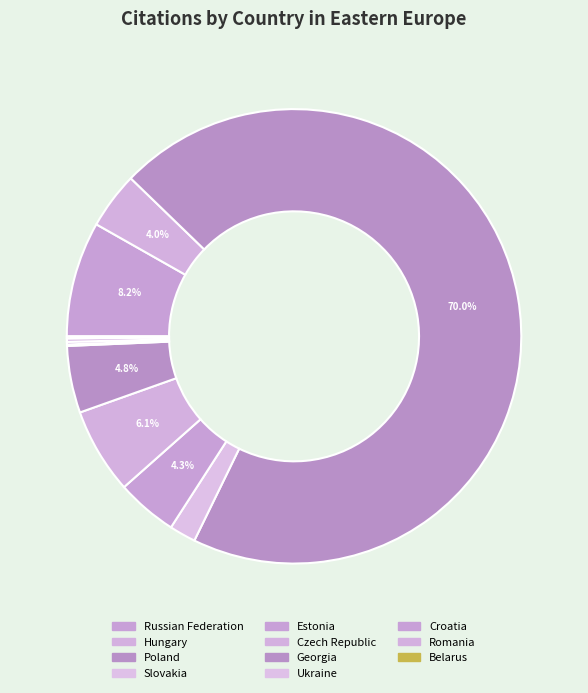

The Estonia slice represents 1% of the pie. True or false?

False